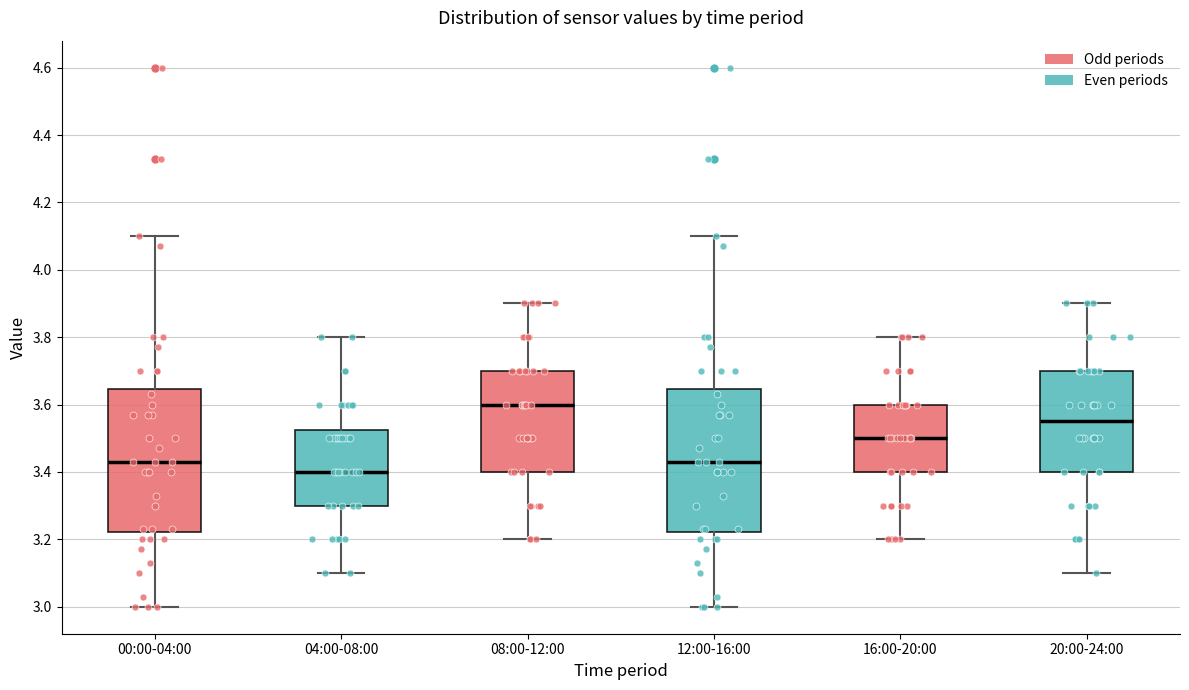

Which box's median line is the highest?

08:00-12:00